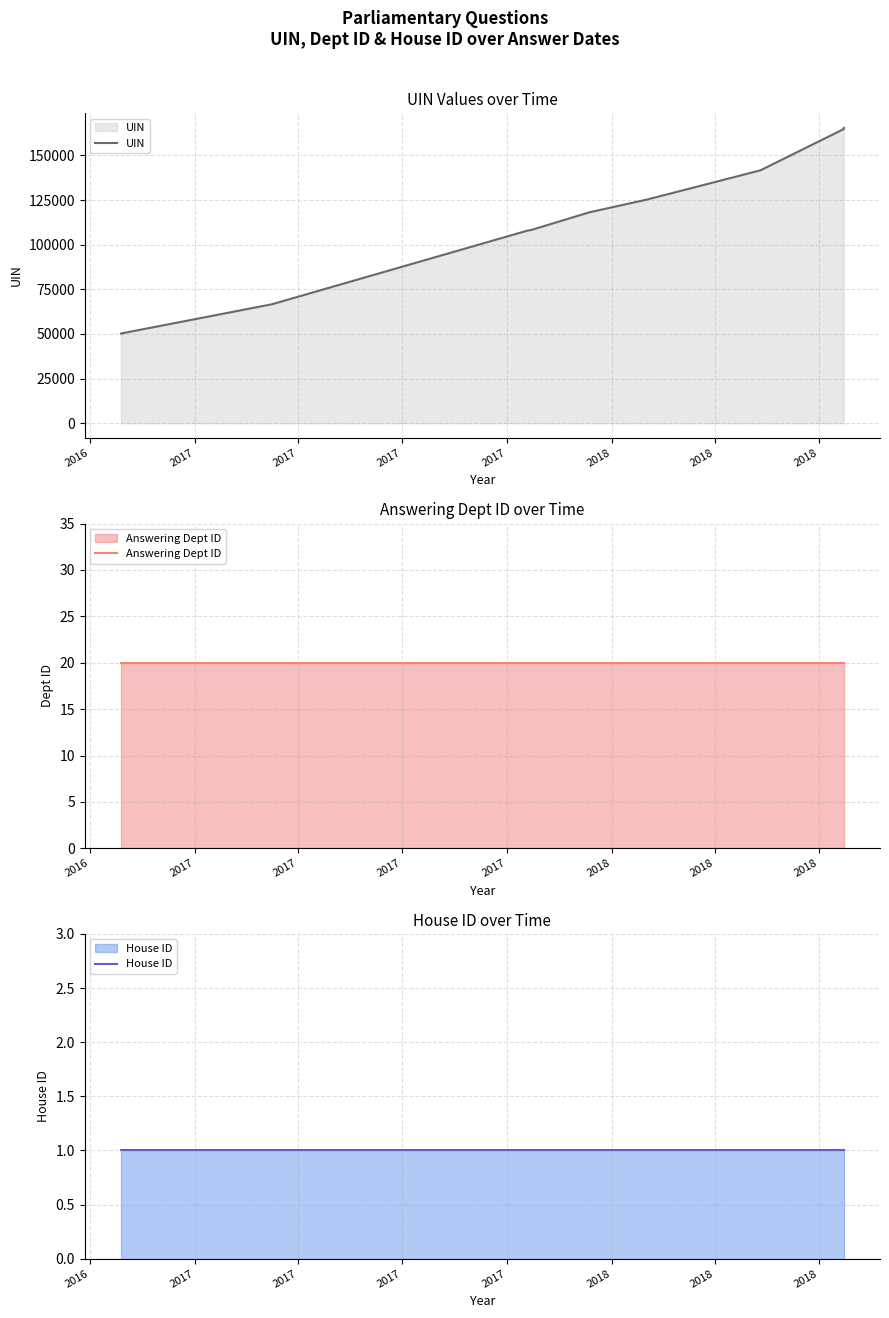

At which label is House ID closest to 1?

2016